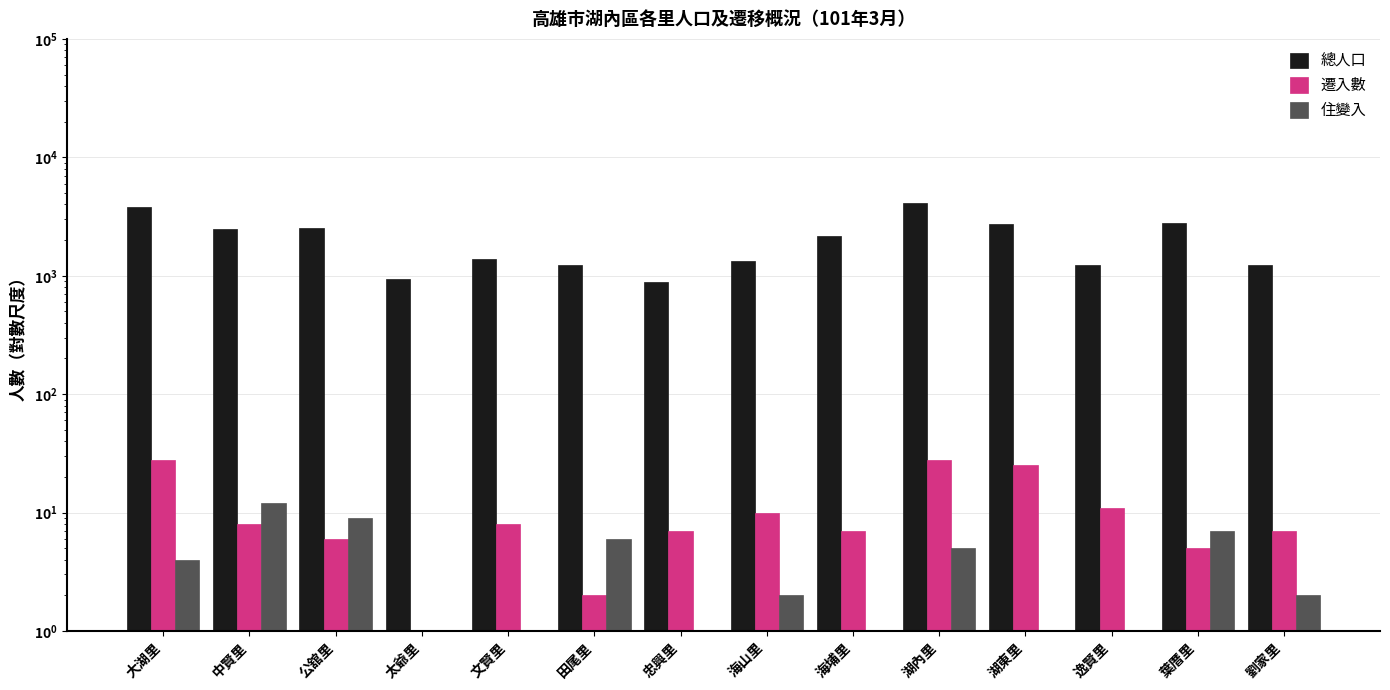

The 遷入數 series shows 2 at 太爺里. True or false?

False